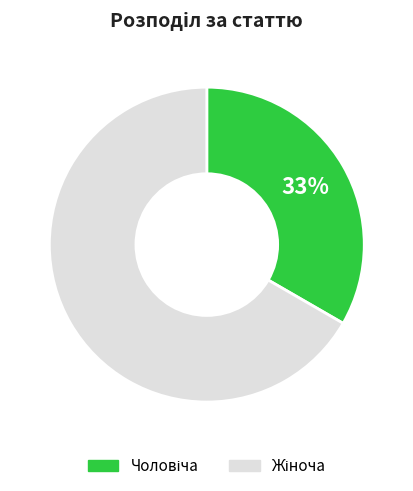

How many segments does this pie chart have?

2